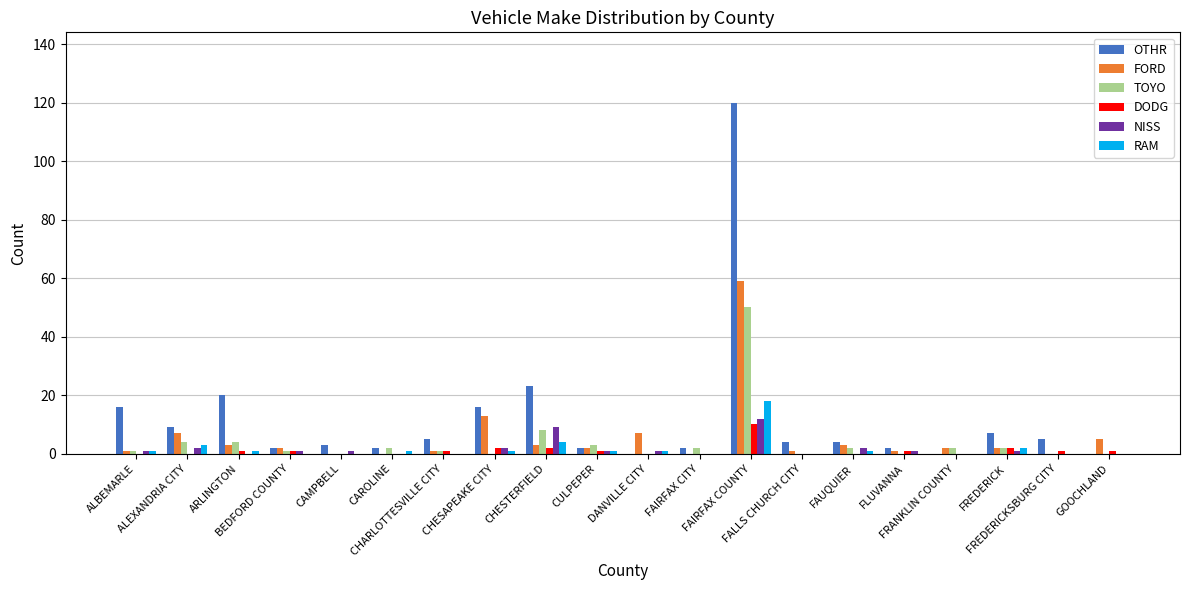

Which series has the largest total across all categories?

OTHR